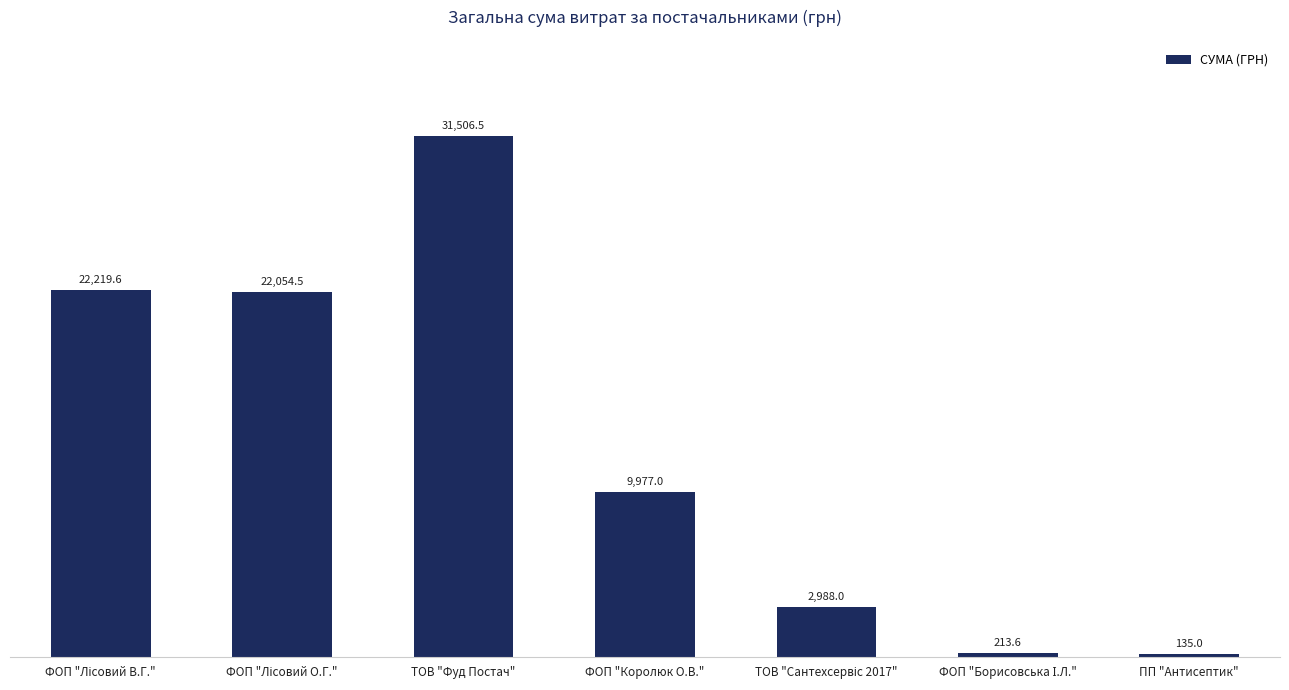

Reading left to right, list all the values displayed in this chart.

22219.6	22054.5	31506.5	9977.0	2988.0	213.6	135.0